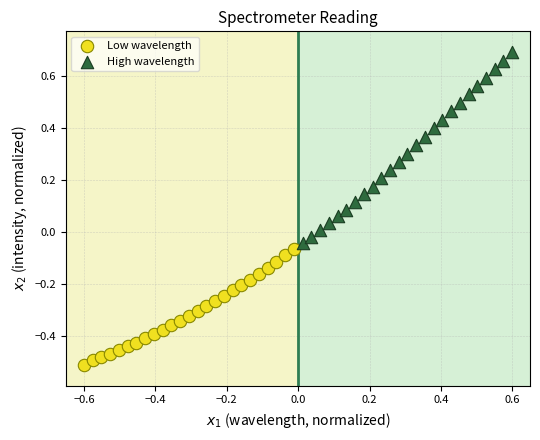

Which series has the largest Y range (max minus min)?

High wavelength